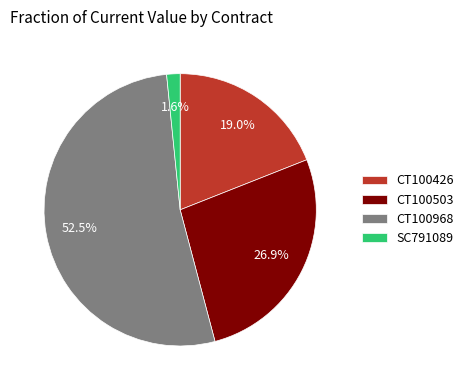

Between CT100503 and SC791089, which is larger?

CT100503